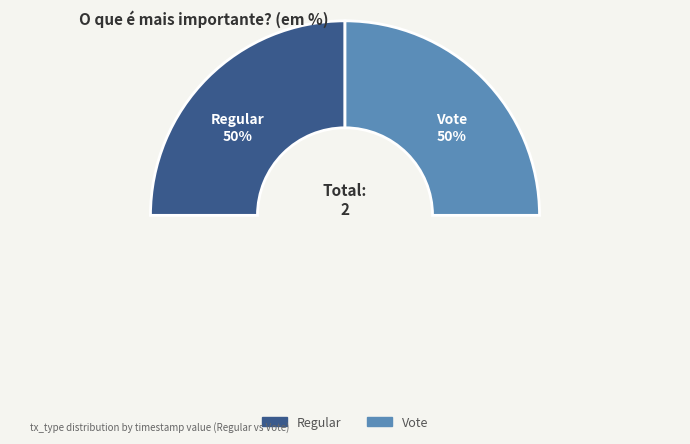

How many slices are in this pie chart?

2